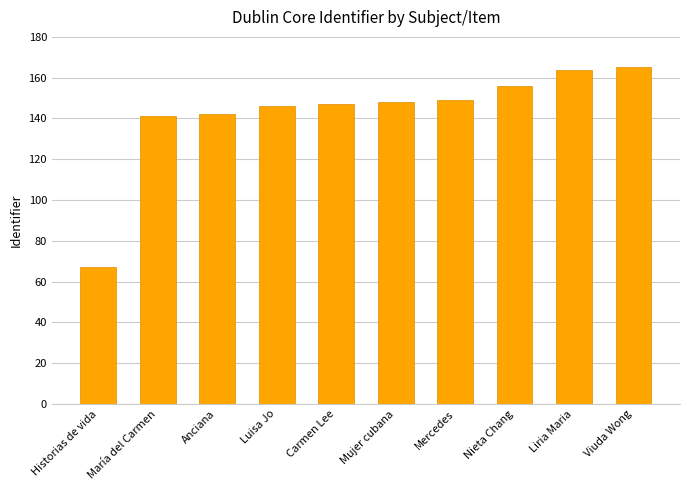

What value does the data have at Carmen Lee, to the nearest 5?

145